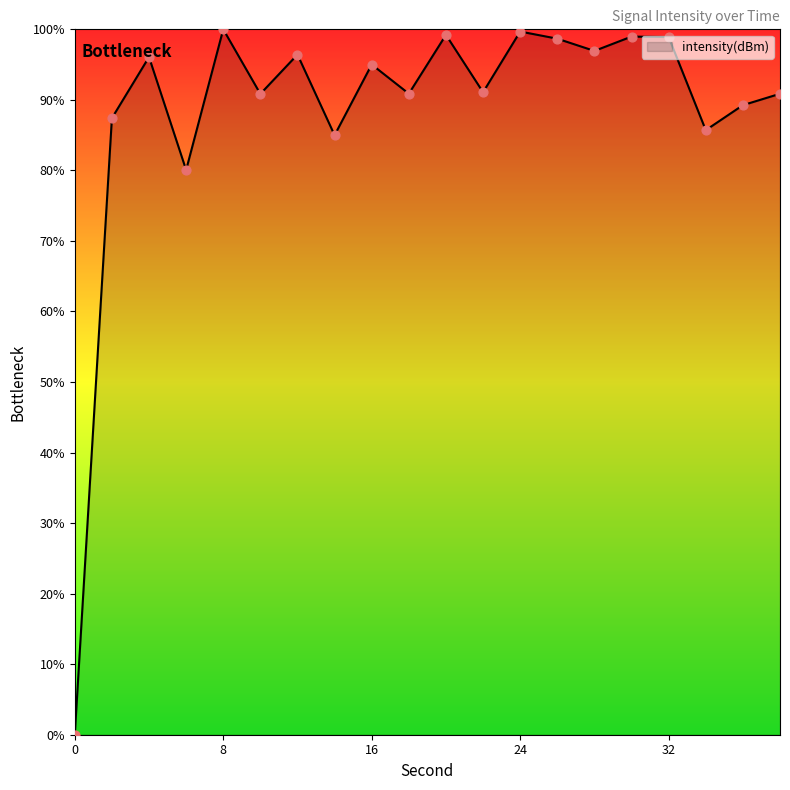

What is the greatest value displayed?

100.0